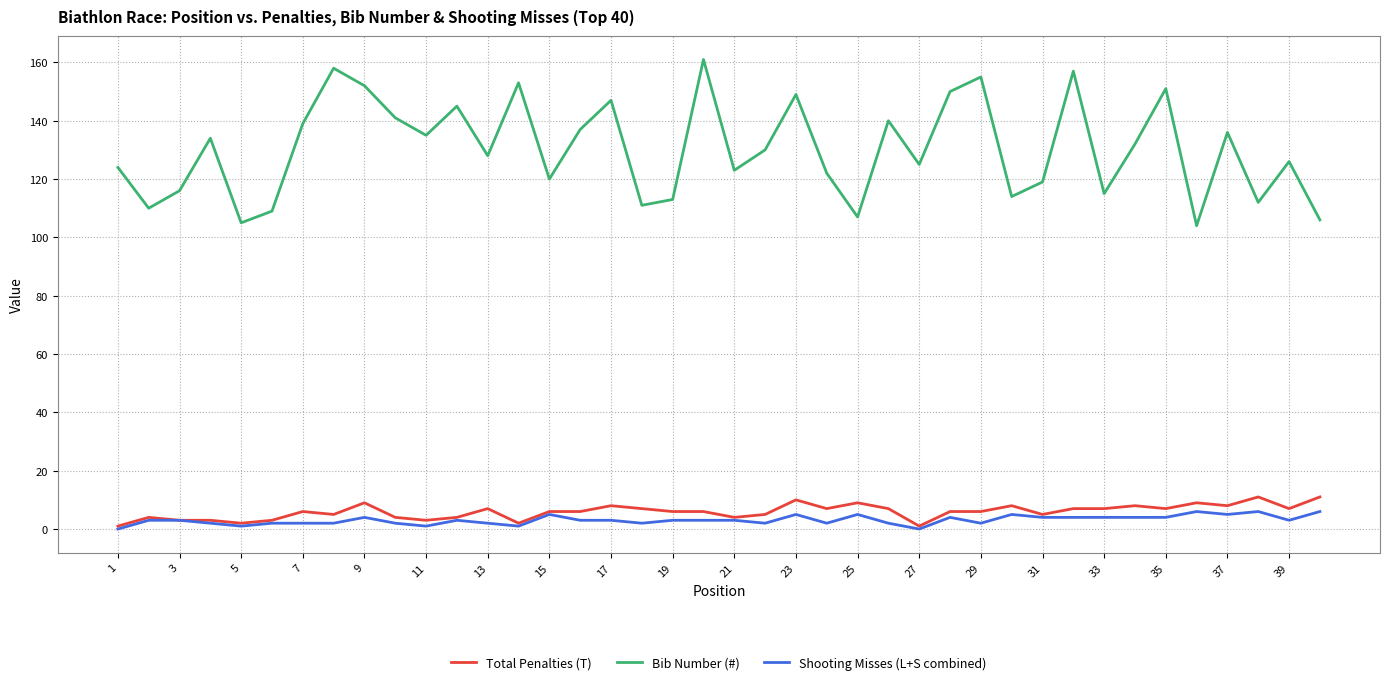

In Bib Number (#), how many points are higher than both neighbors (excluding endpoints)?

13